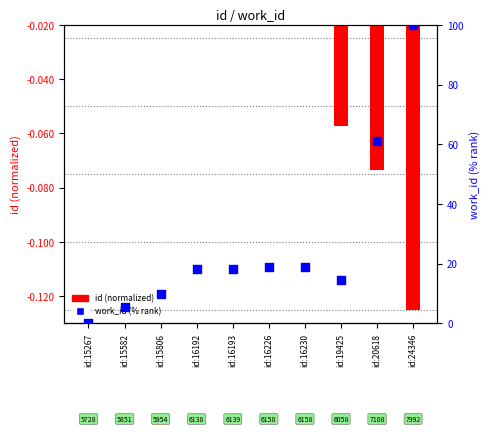

Which series contains the highest Y value?

work_id (% rank)